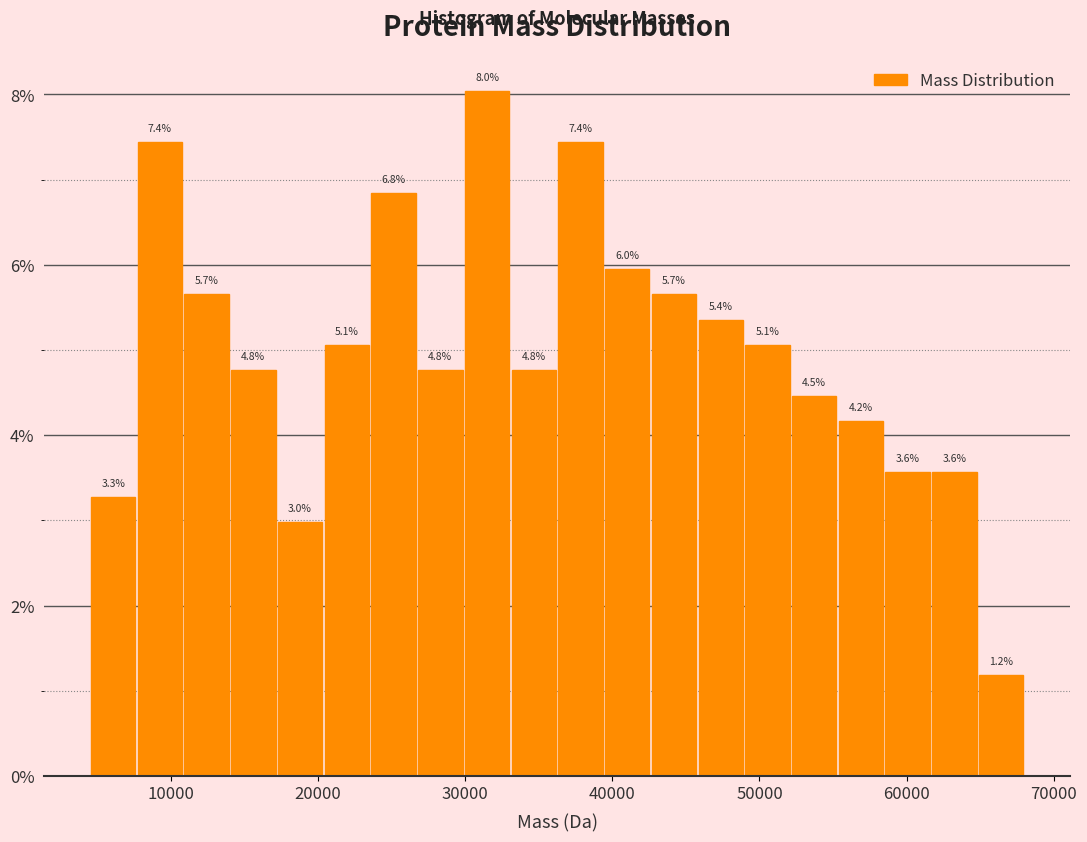

Around what value on the x-axis is the tallest bar? Give the approximate position of its centre, as read against the axis.

31000